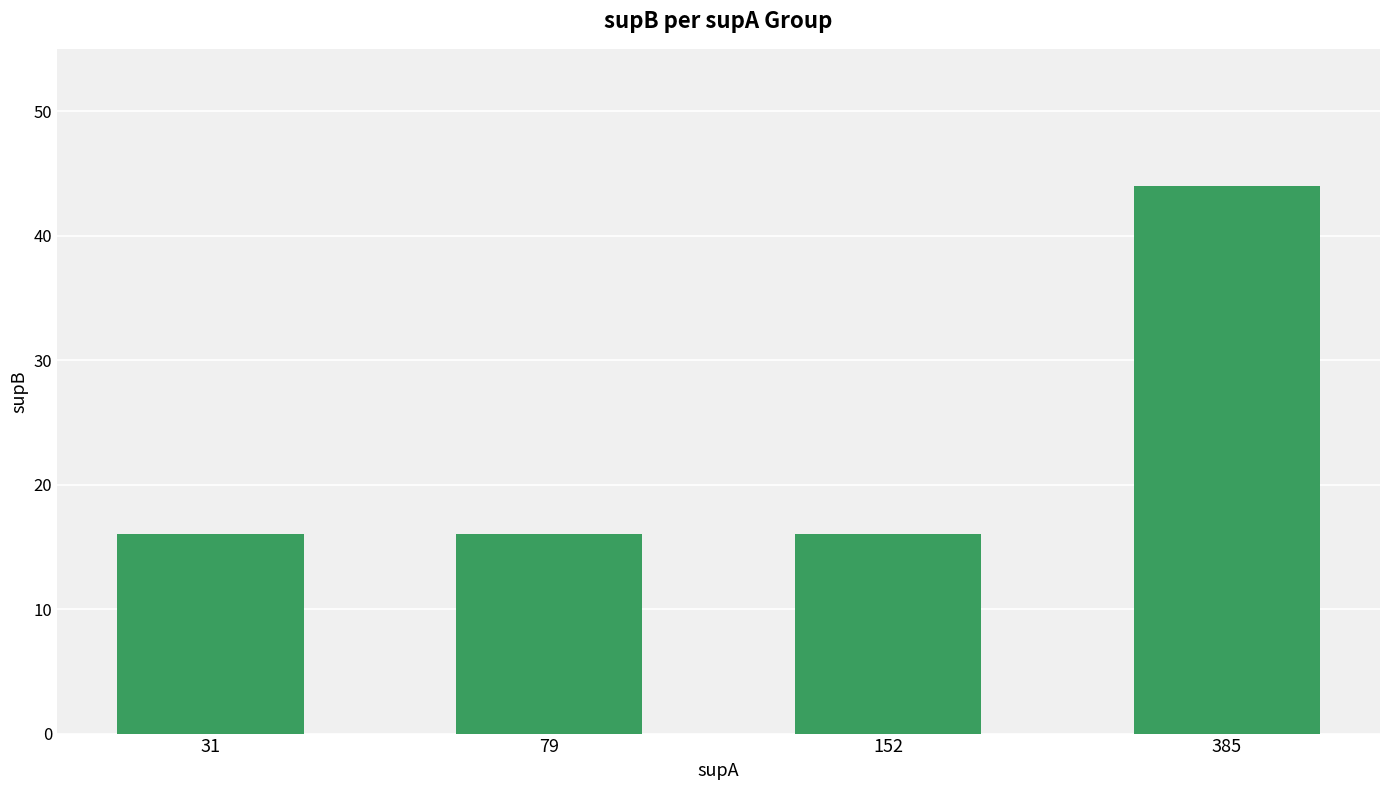

Does the chart contain stacked bars?

No